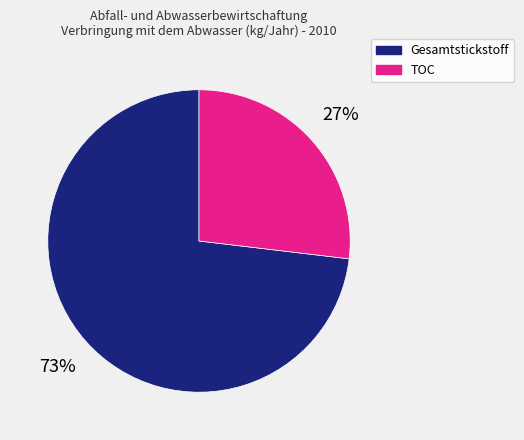

To the nearest percent, what is the difference between the largest and smallest slice percentages?

46%